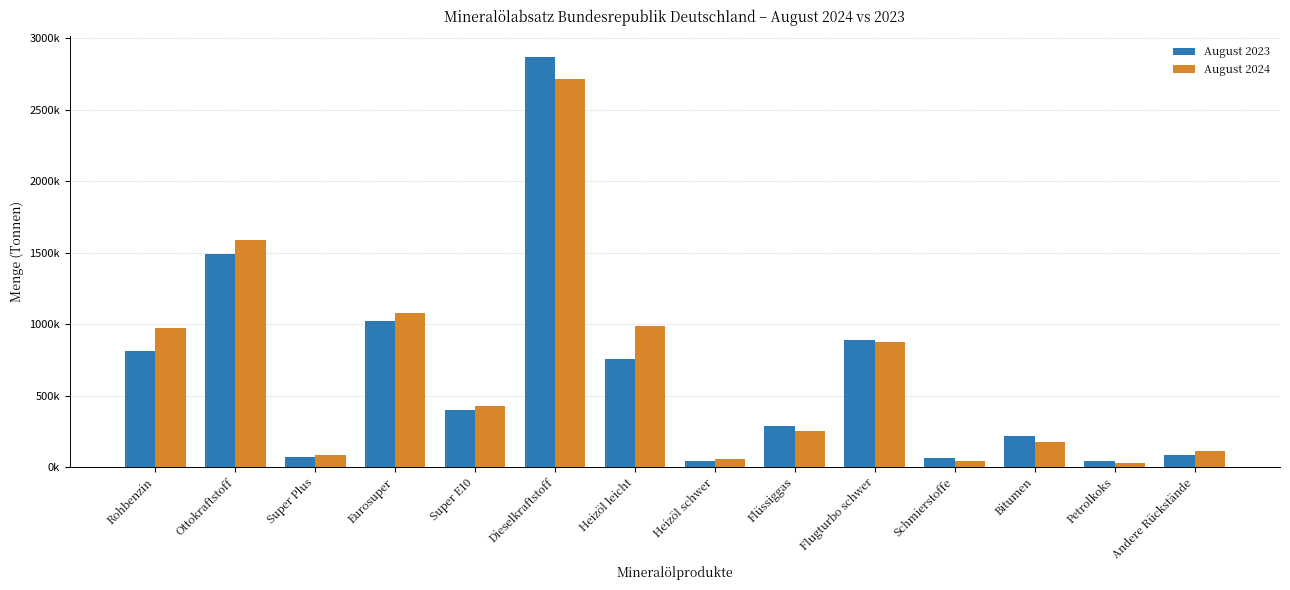

Reading left to right, list all the values displayed in this chart.

August 2023: 813061	1493436	71124	1021993	400319	2871072	754284	41192	287524	886419	61614	217455	38896	82656
August 2024: 970803	1587663	86089	1074518	427056	2716776	984242	59107	252784	876769	41251	177597	28451	112406